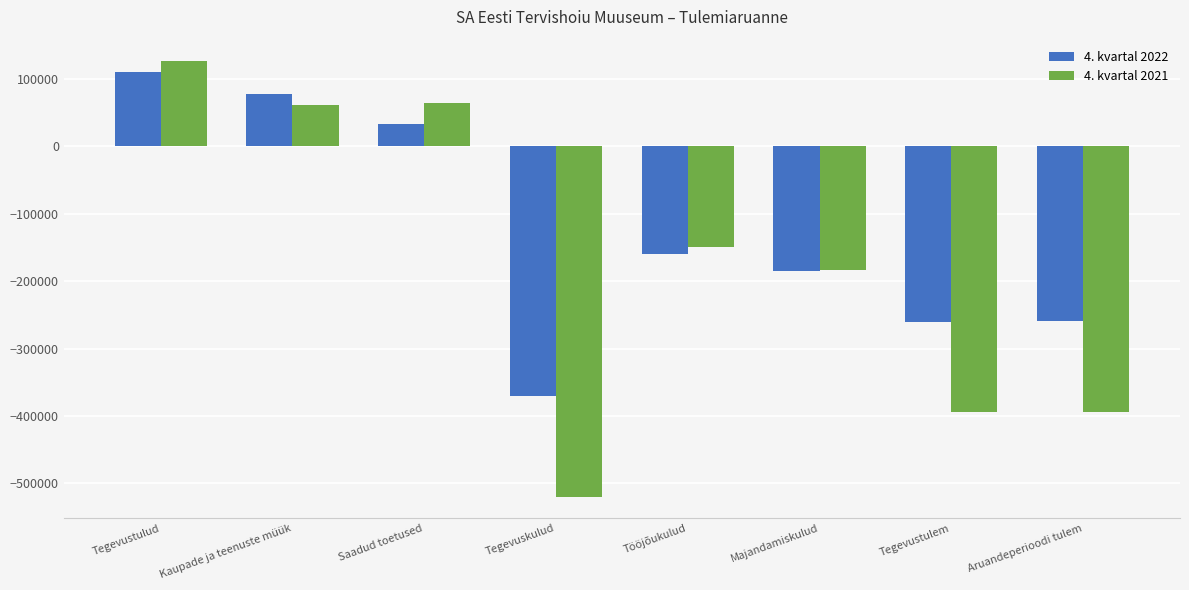

What is the label of the 1st bar from the left?

Tegevustulud